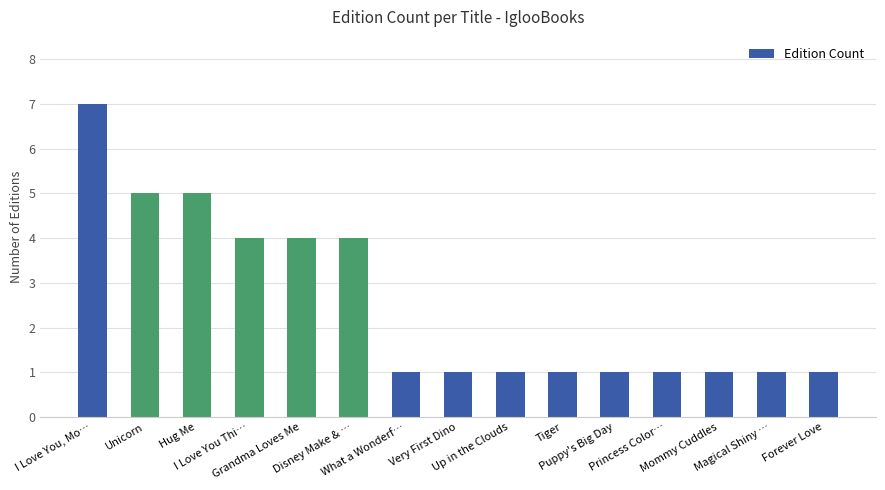

What is the maximum value shown in the chart?

7